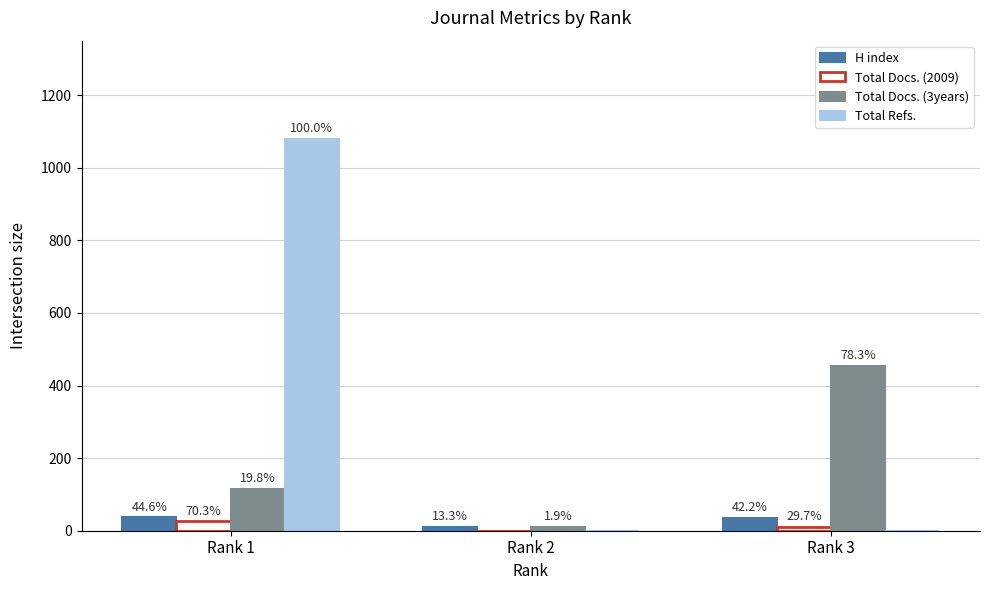

Does the chart contain stacked bars?

No